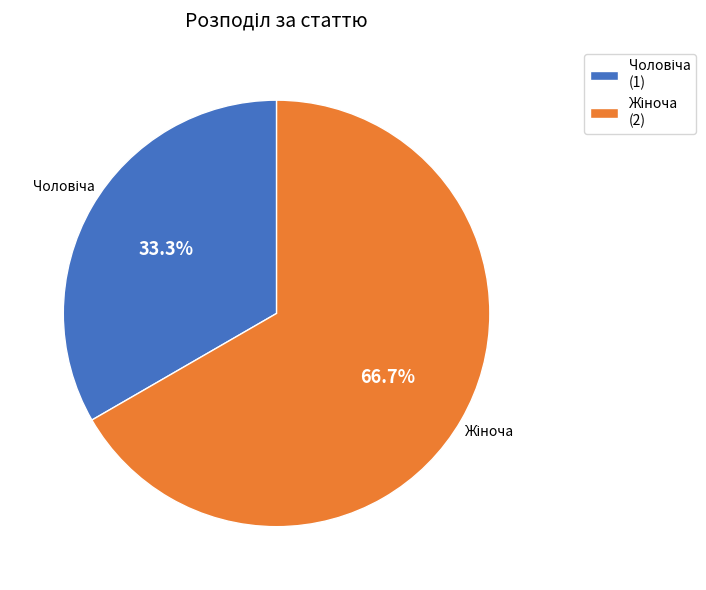

Is there any slice that represents more than half of the pie?

Yes